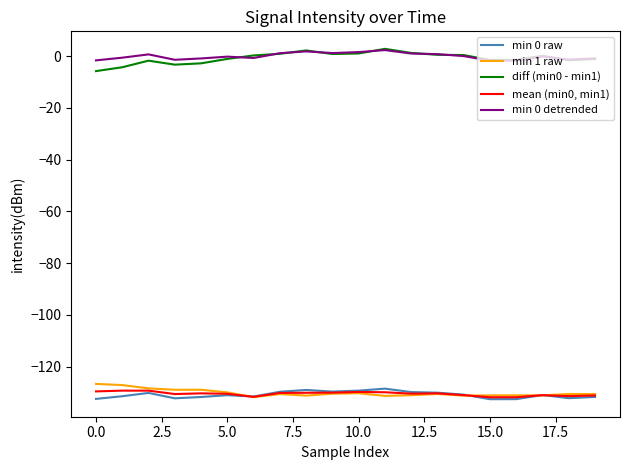

True or false: mean (min0, min1) and diff (min0 - min1) intersect in this chart.

False